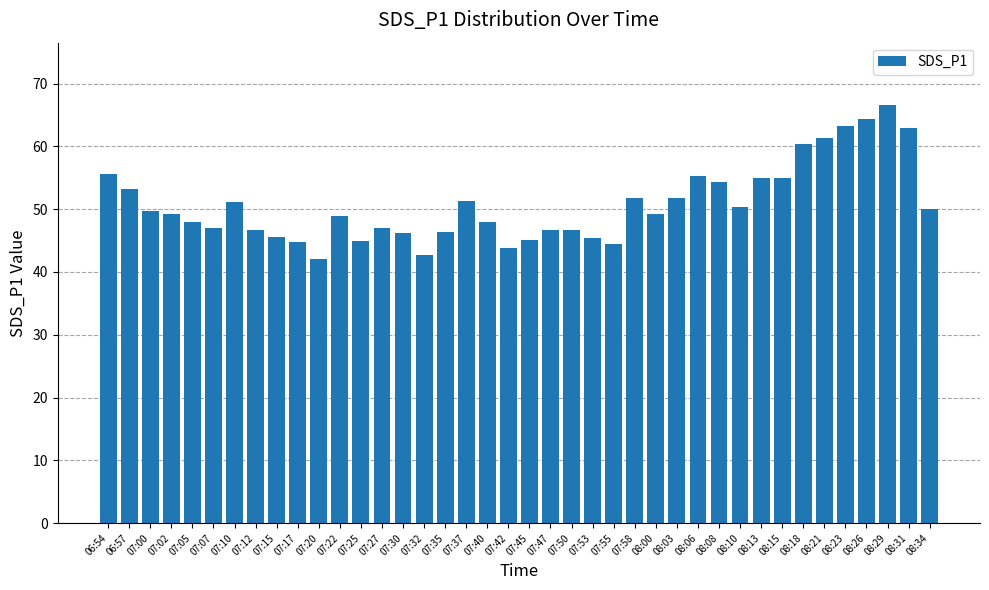

What is the sum of the values at 08:03 and 07:12?

98.5